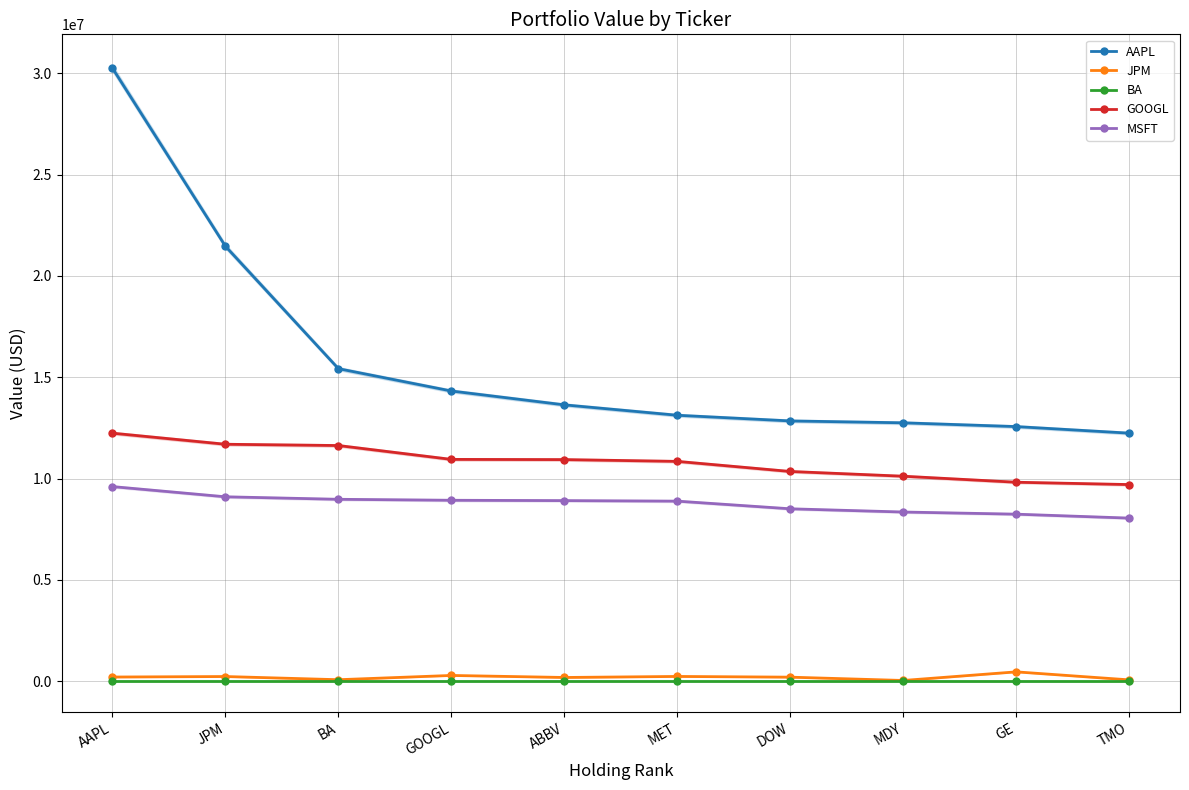

How many categories are shown in the chart?

10